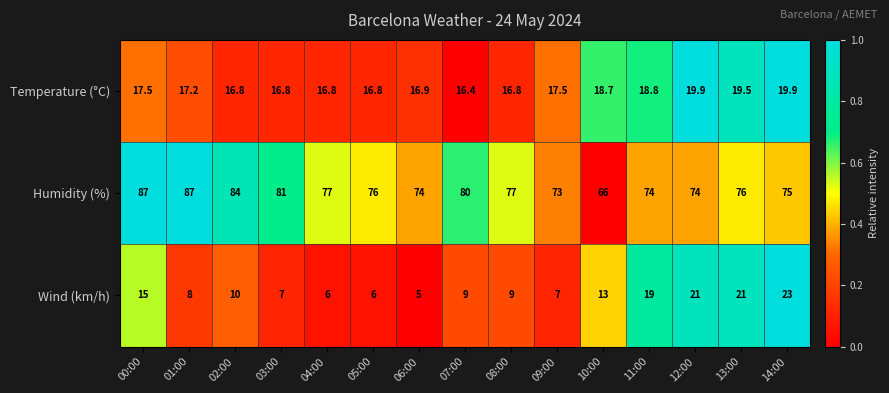

How many categories are shown in the chart?

15